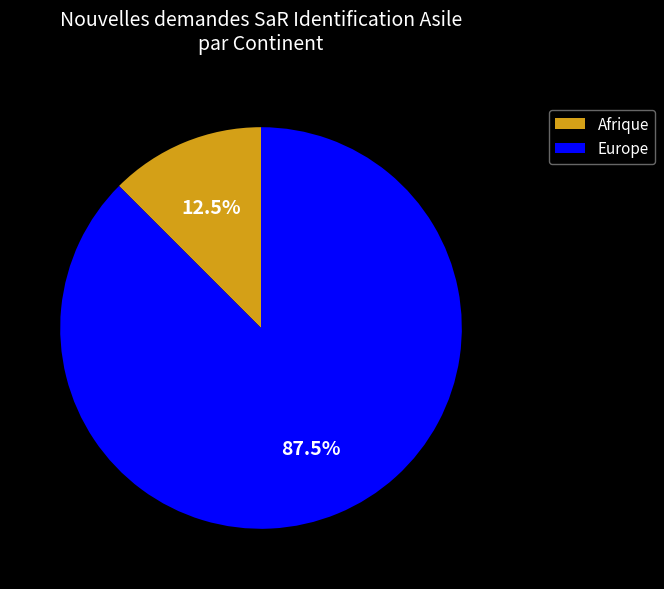

To the nearest percent, what is the difference between the largest and smallest slice percentages?

75%